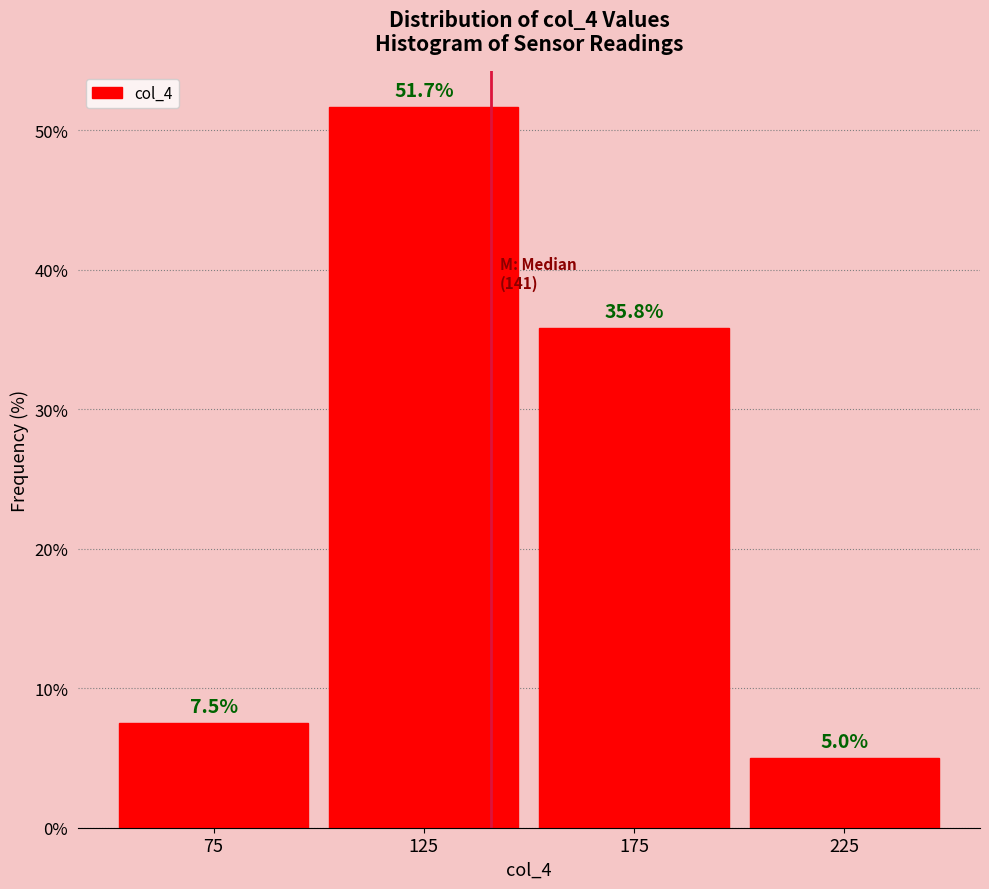

Reading left to right, list every bar in this chart as the range it spans on the x-axis followed by its height.

50 to 100: 7.5
100 to 150: 51.7
150 to 200: 35.8
200 to 250: 5.0